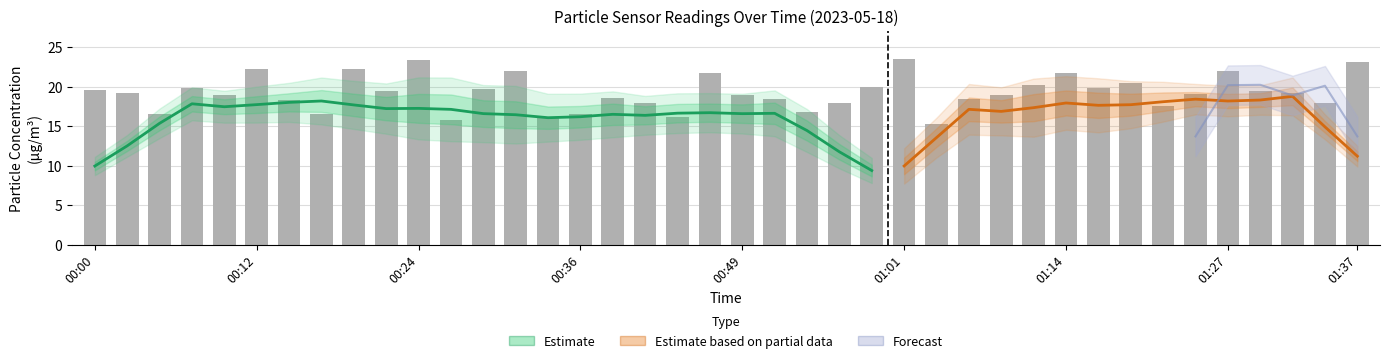

How many bars are there in total?

40